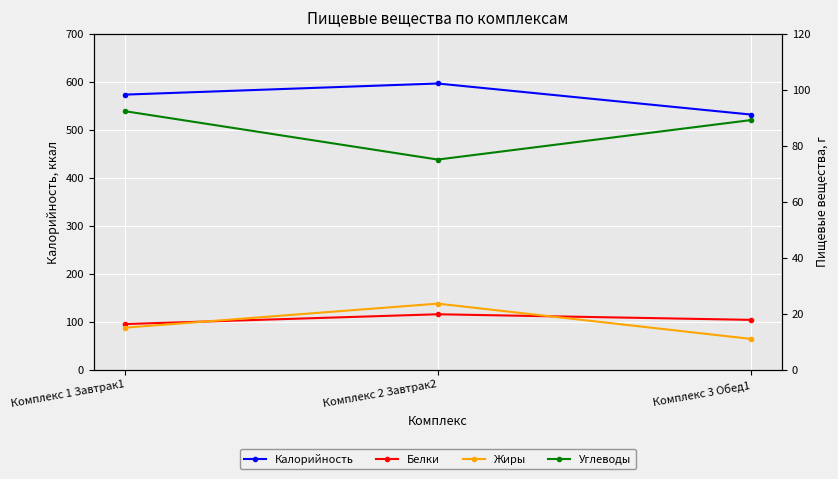

What is the label of the 3rd point from the left?

Комплекс 3 Обед1